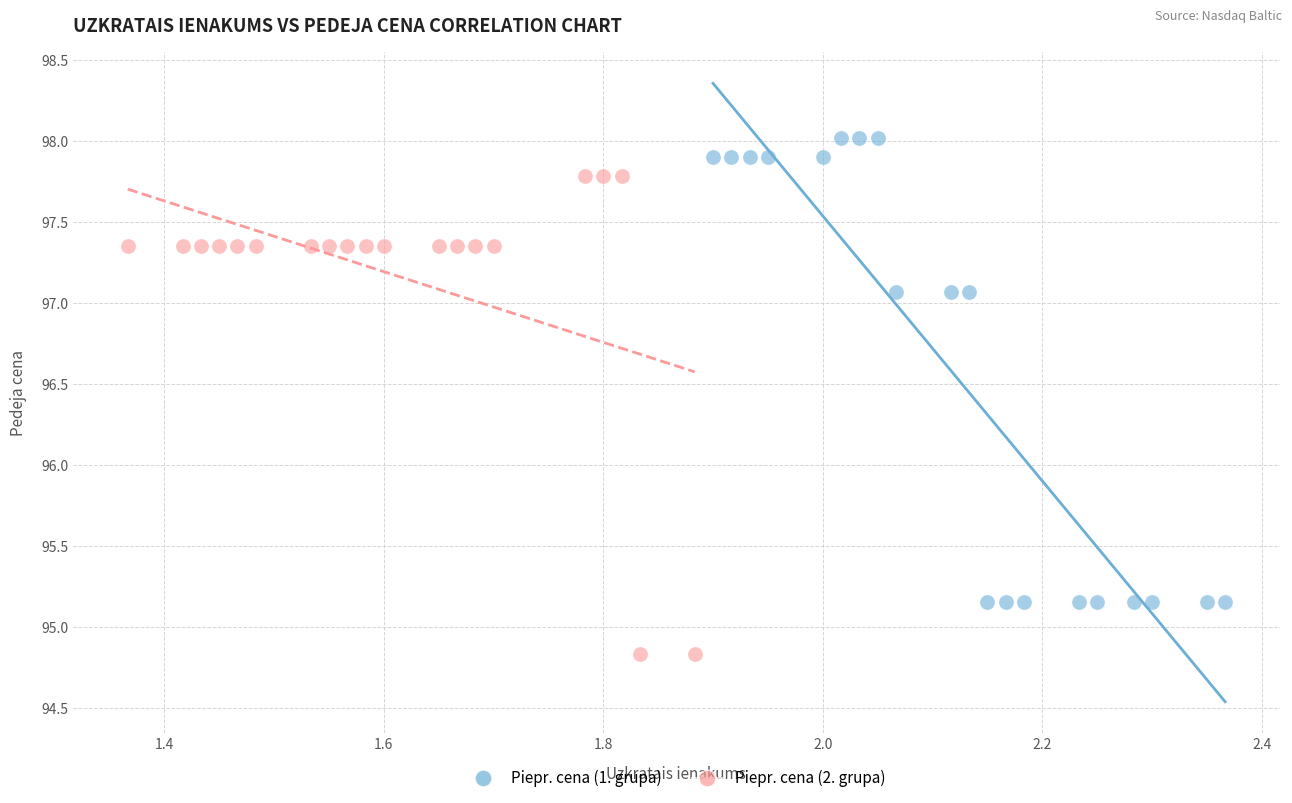

Which series contains the lowest Y value?

Piepr. cena (2. grupa)